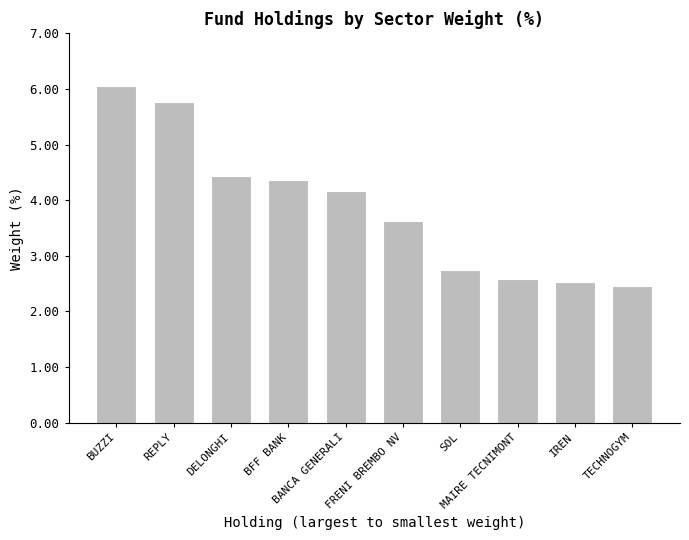

True or false: the data shows 2.6 at MAIRE TECNIMONT.

True